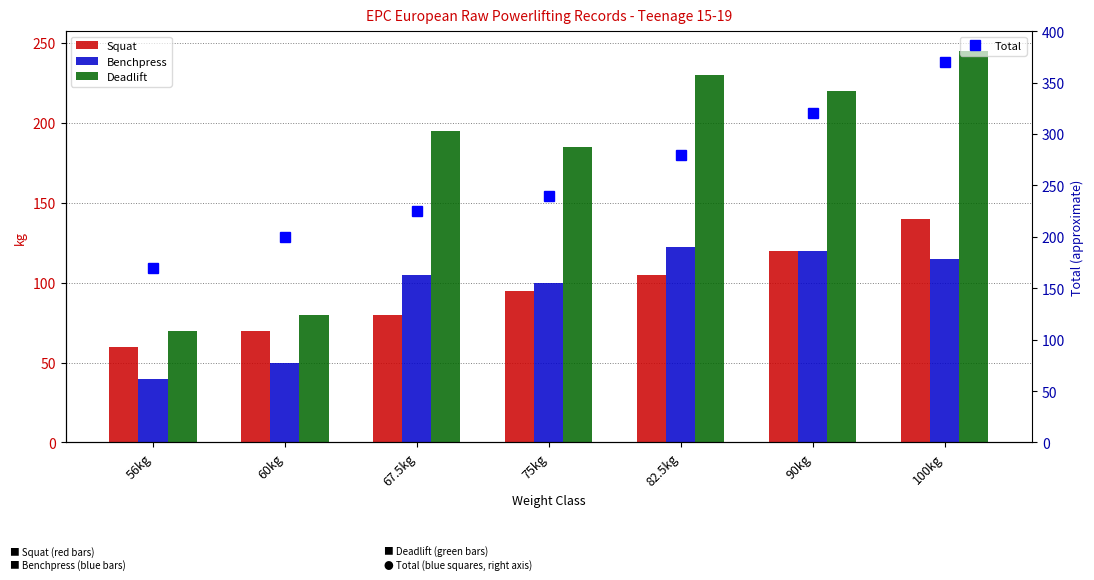

What are all the series names shown in the legend?

Squat, Benchpress, Deadlift, Total